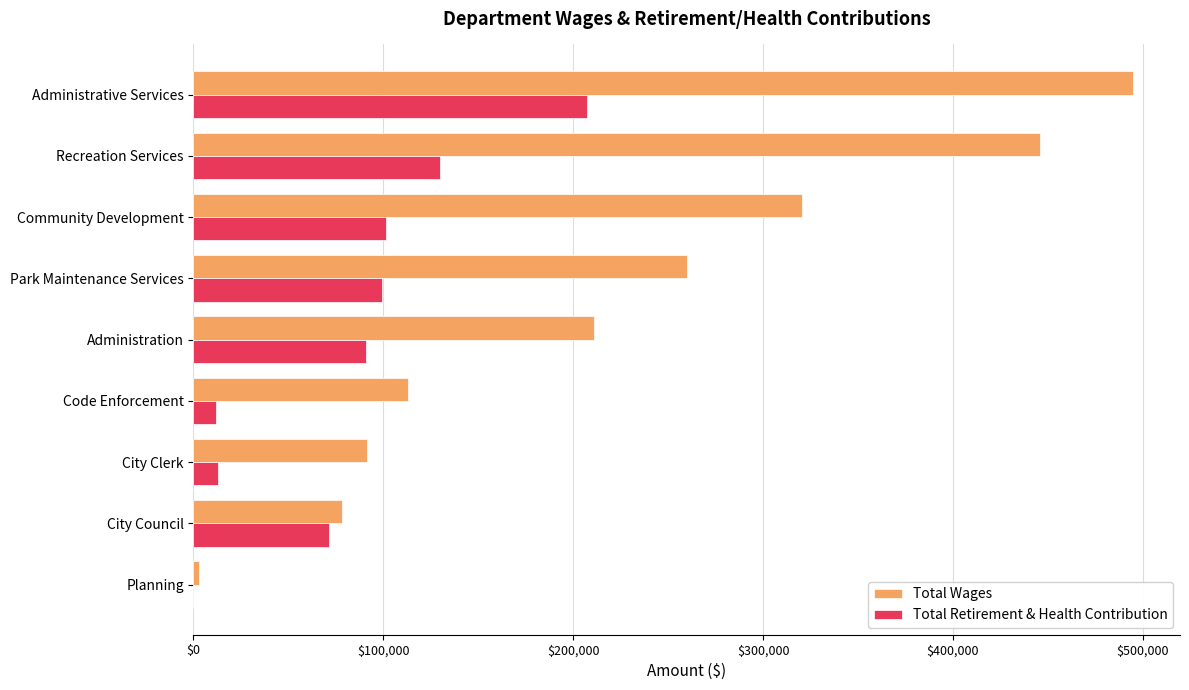

At which category is the sum across all series the highest?

Administrative Services